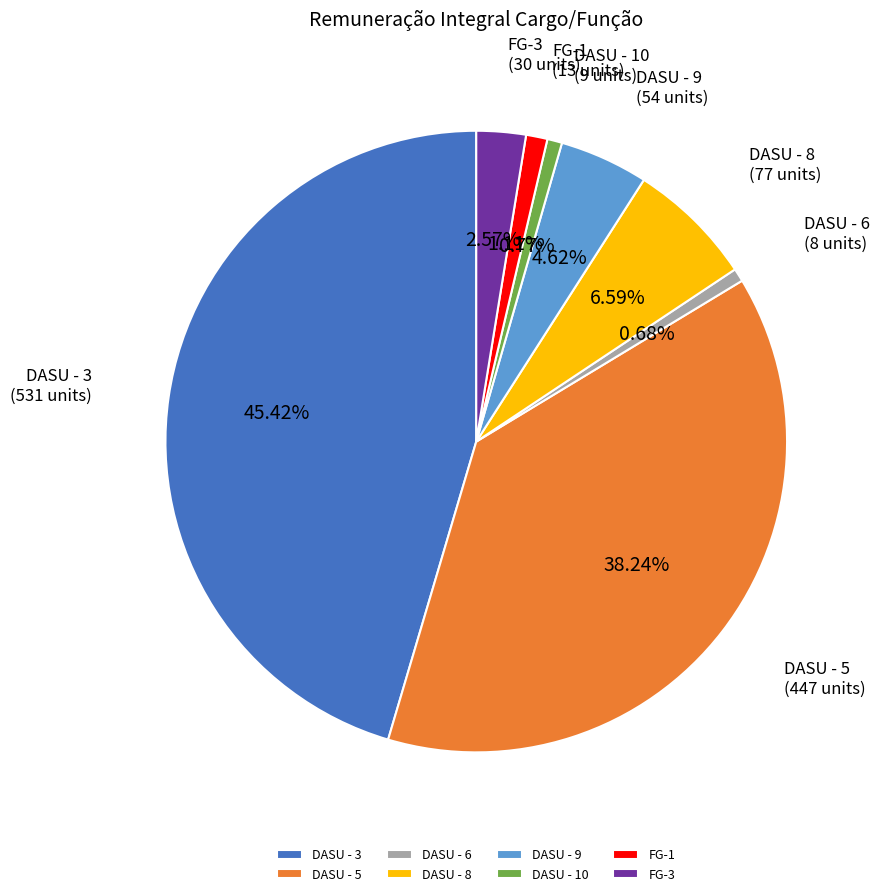

What portion of the pie excludes DASU - 8?

93.4%